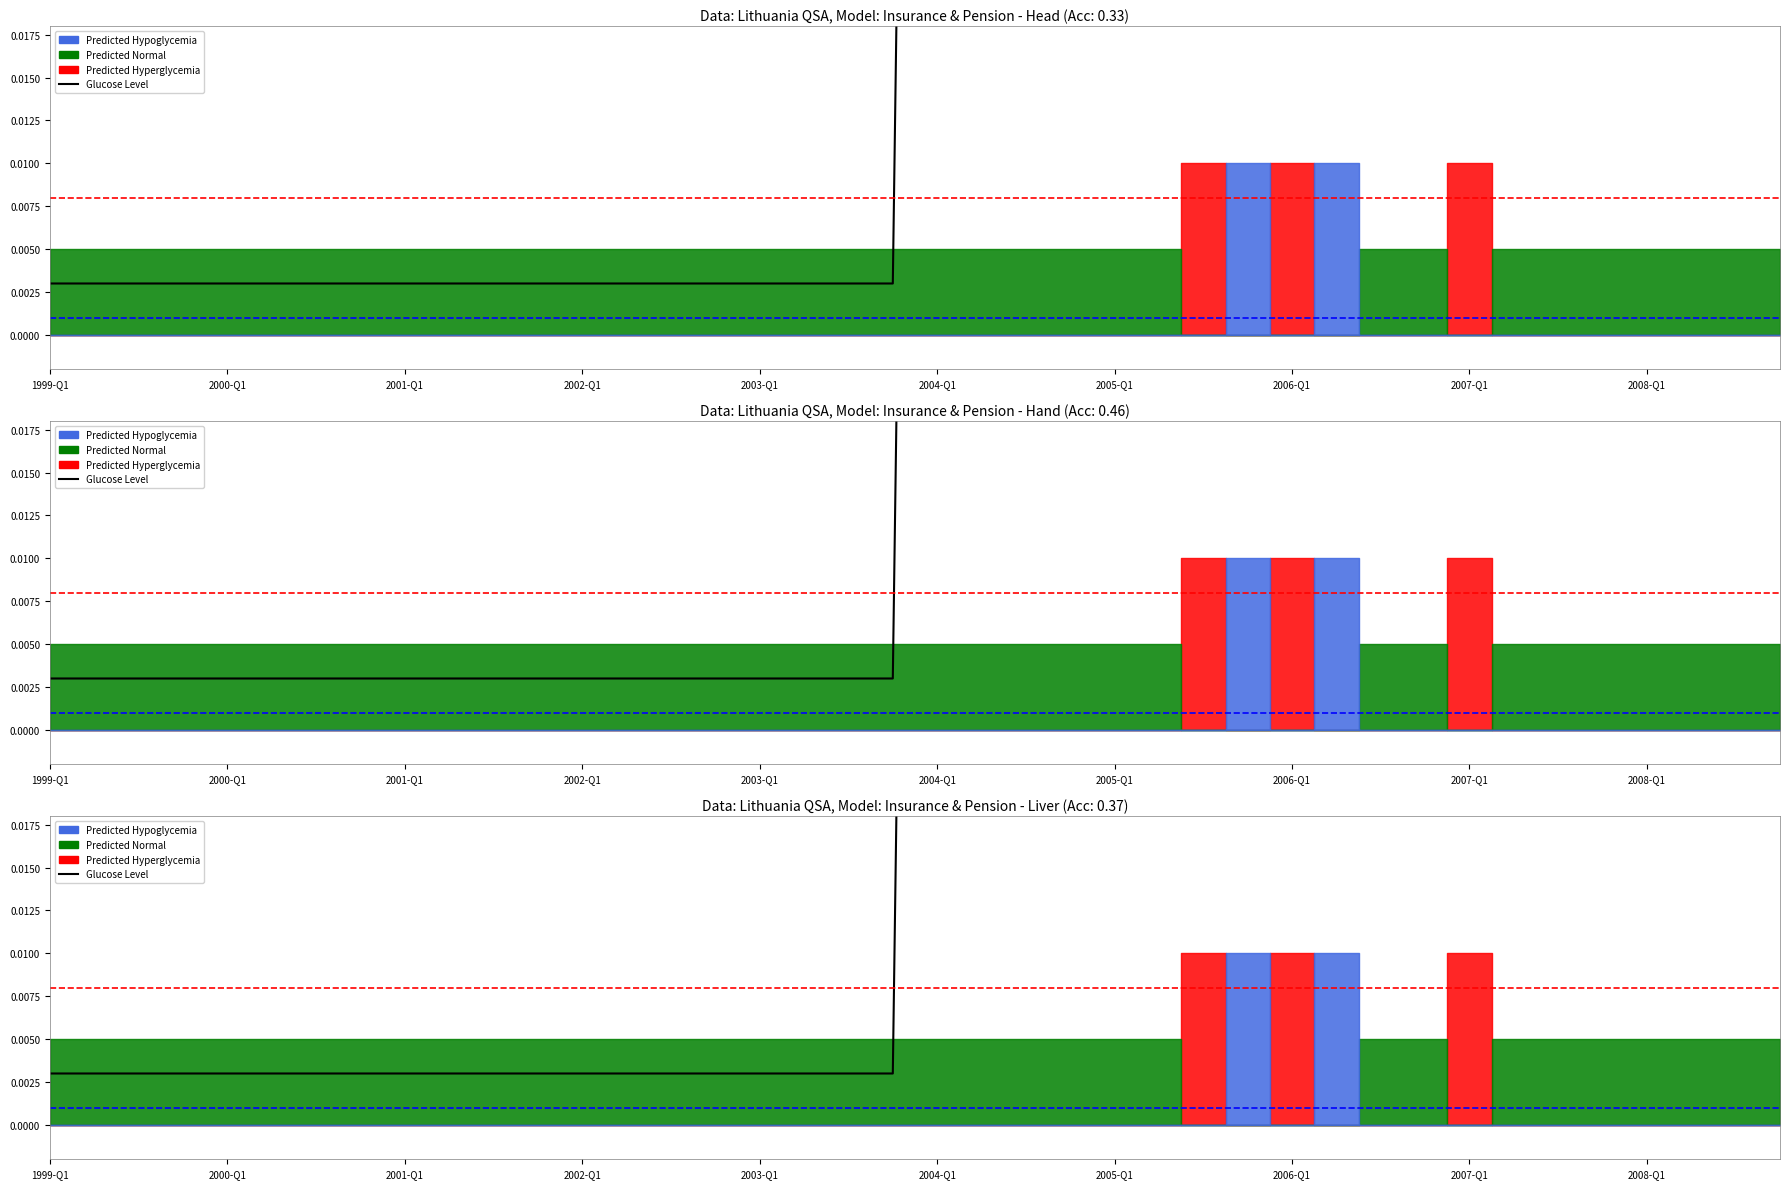

Does the chart have visible grid lines?

No